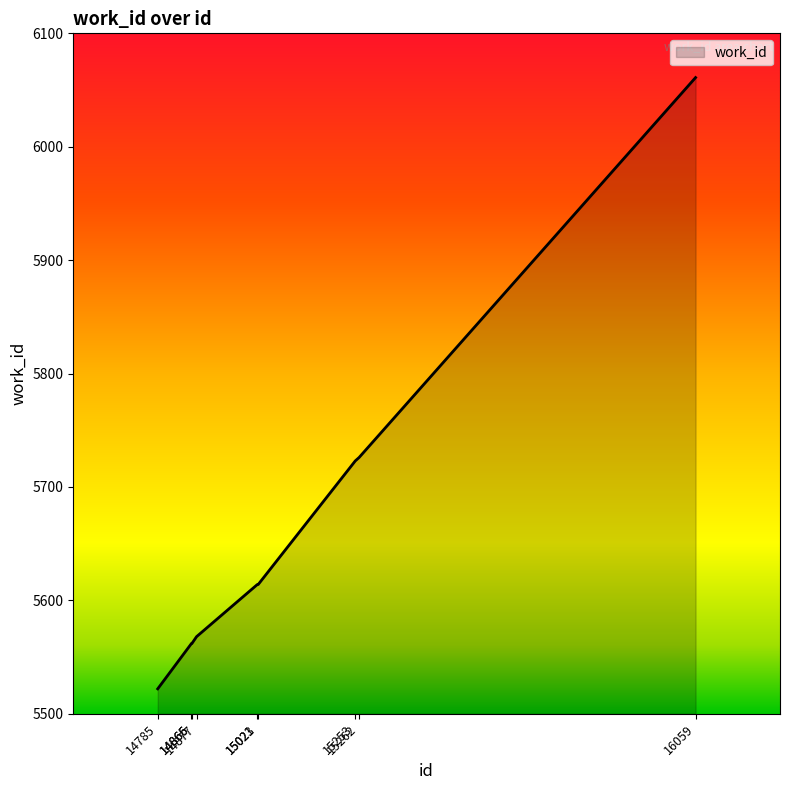

What is the difference between the values at 14877 and 14785?

46